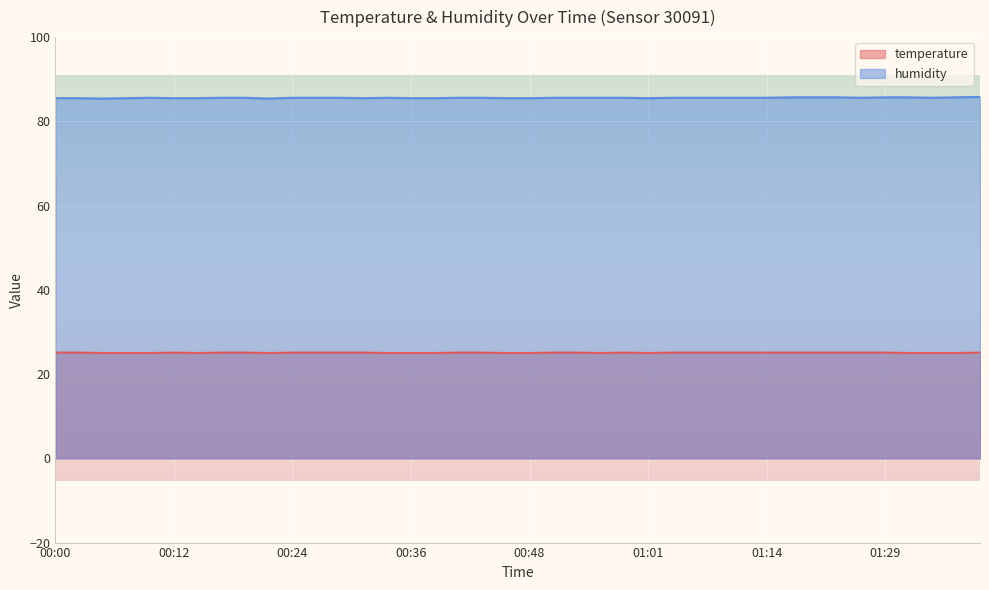

What is the difference between the maximum and minimum values in the humidity series?

0.4